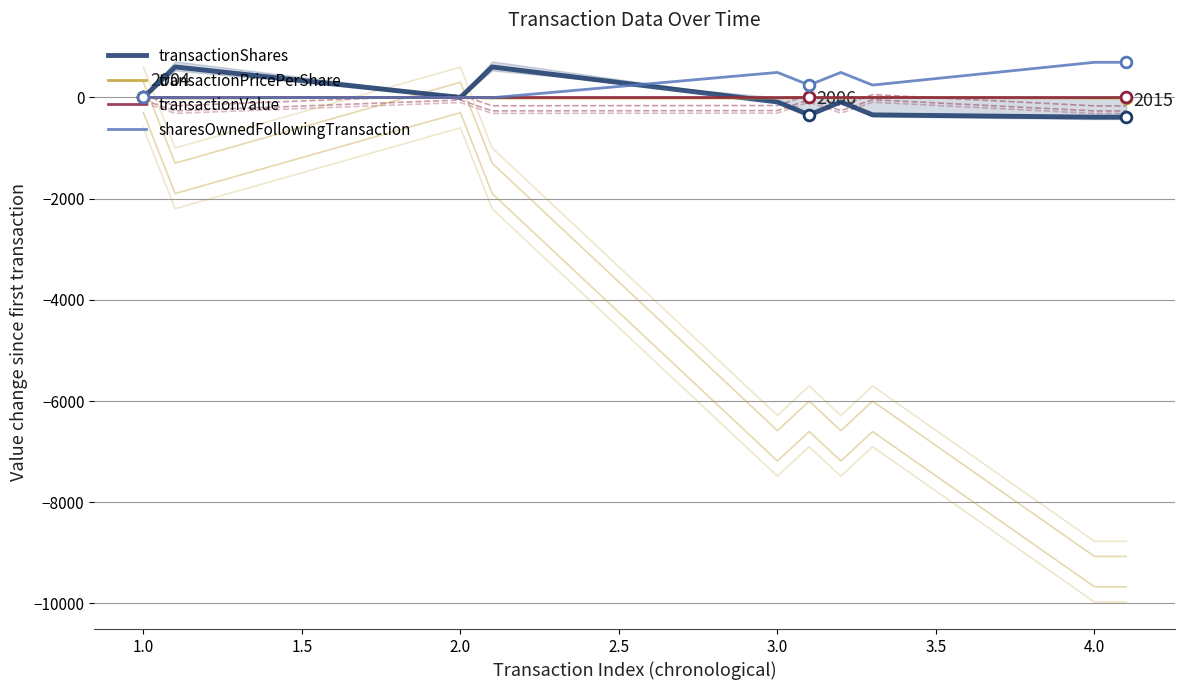

Is the value of sharesOwnedFollowingTransaction at 2.0 greater than the value of transactionValue at 3.0?

No